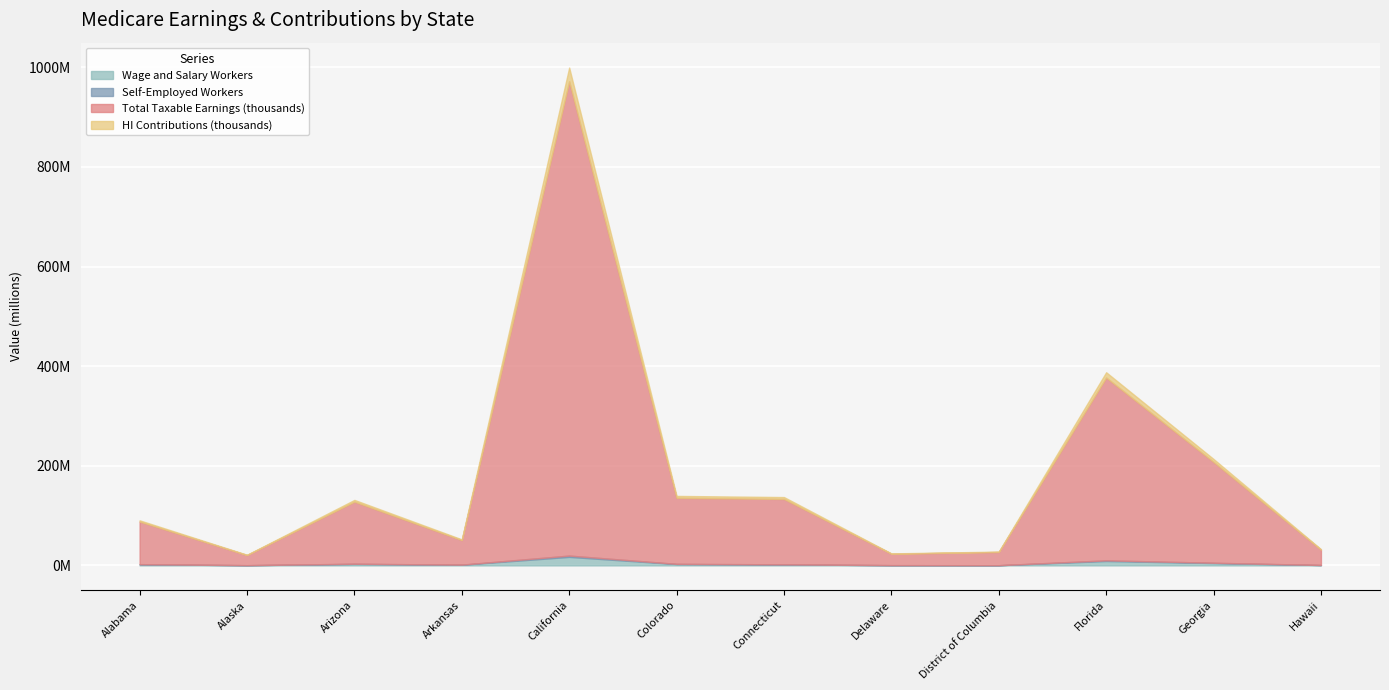

Reading left to right, extract all data points from this chart.

Wage and Salary Workers: 2.2	0.4	3.0	1.4	17.1	2.7	1.9	0.5	0.4	8.8	4.7	0.7
Self-Employed Workers: 2.5	0.5	3.3	1.5	19.7	3.1	2.1	0.5	0.4	10.1	5.3	0.8
Total Taxable Earnings (thousands): 90.5	21.4	131.5	52.3	999.6	139.5	137.2	24.1	27.7	387.8	213.7	32.6
HI Contributions (thousands): 88.0	20.8	127.9	50.8	972.0	135.7	133.4	23.4	26.9	377.2	207.8	31.7